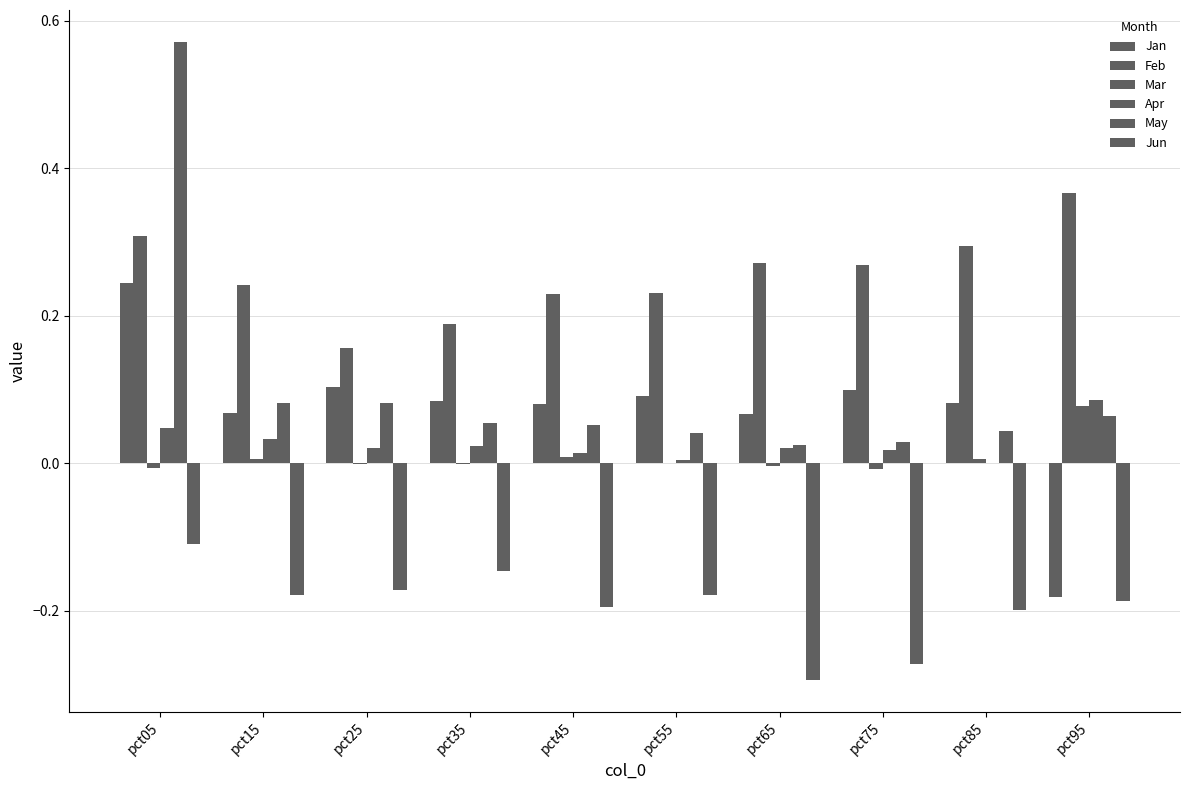

How many series are shown in this chart?

6